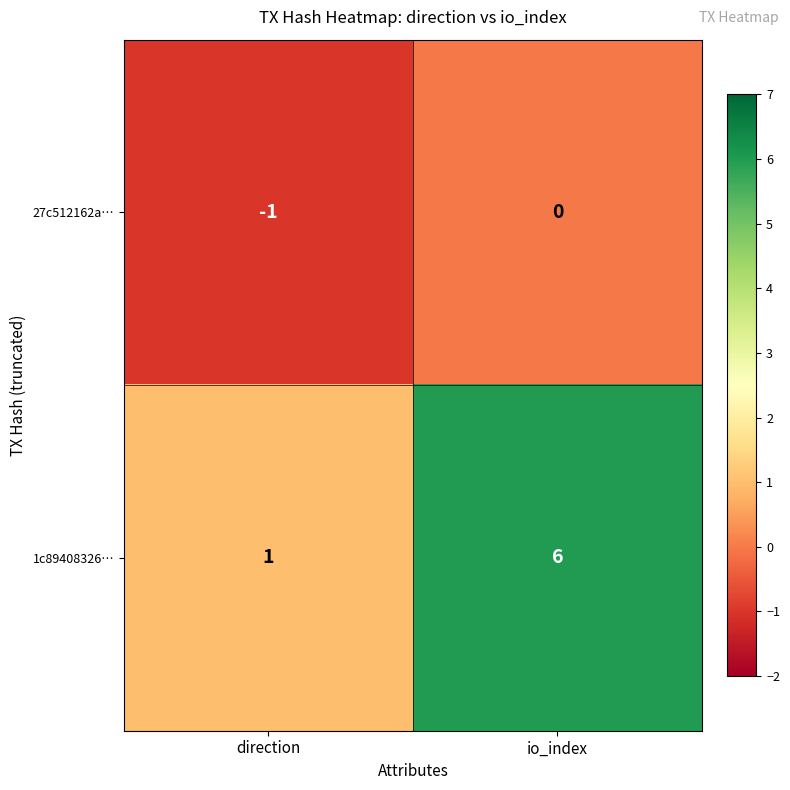

Where is 27c512162a… nearest to the value 0?

io_index